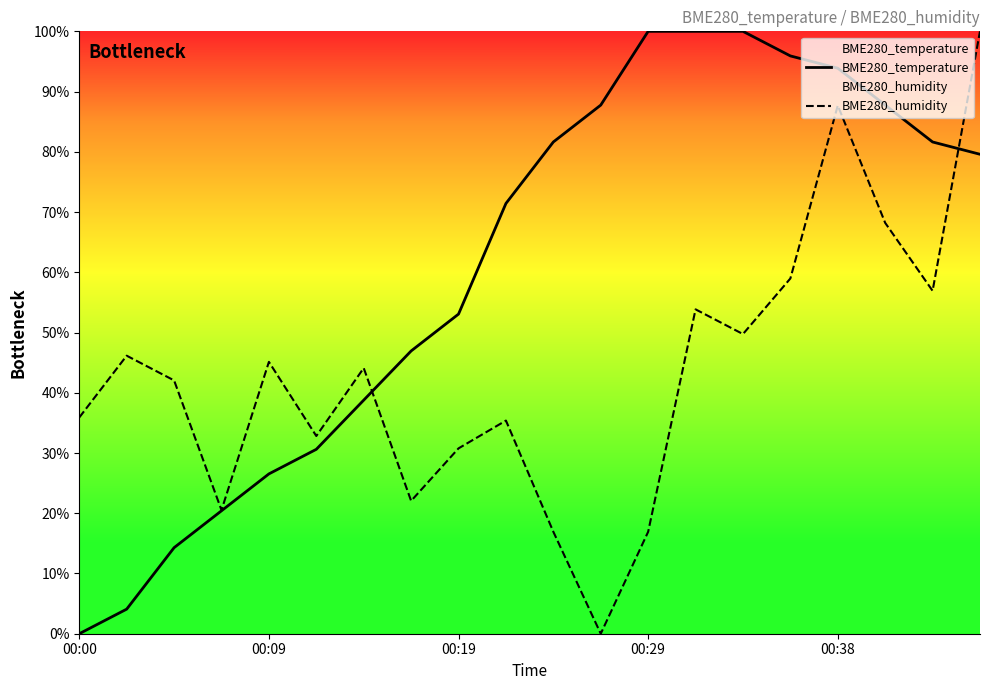

What is the maximum value for BME280_temperature?

100.0